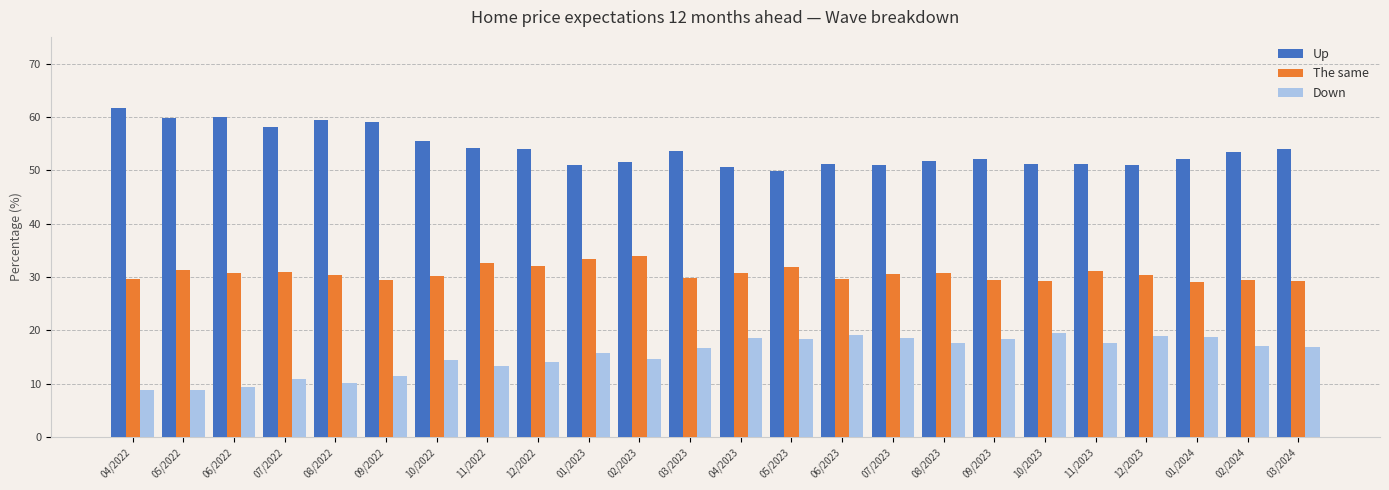

Rank the series at 06/2023 from highest to lowest value.

Up, The same, Down